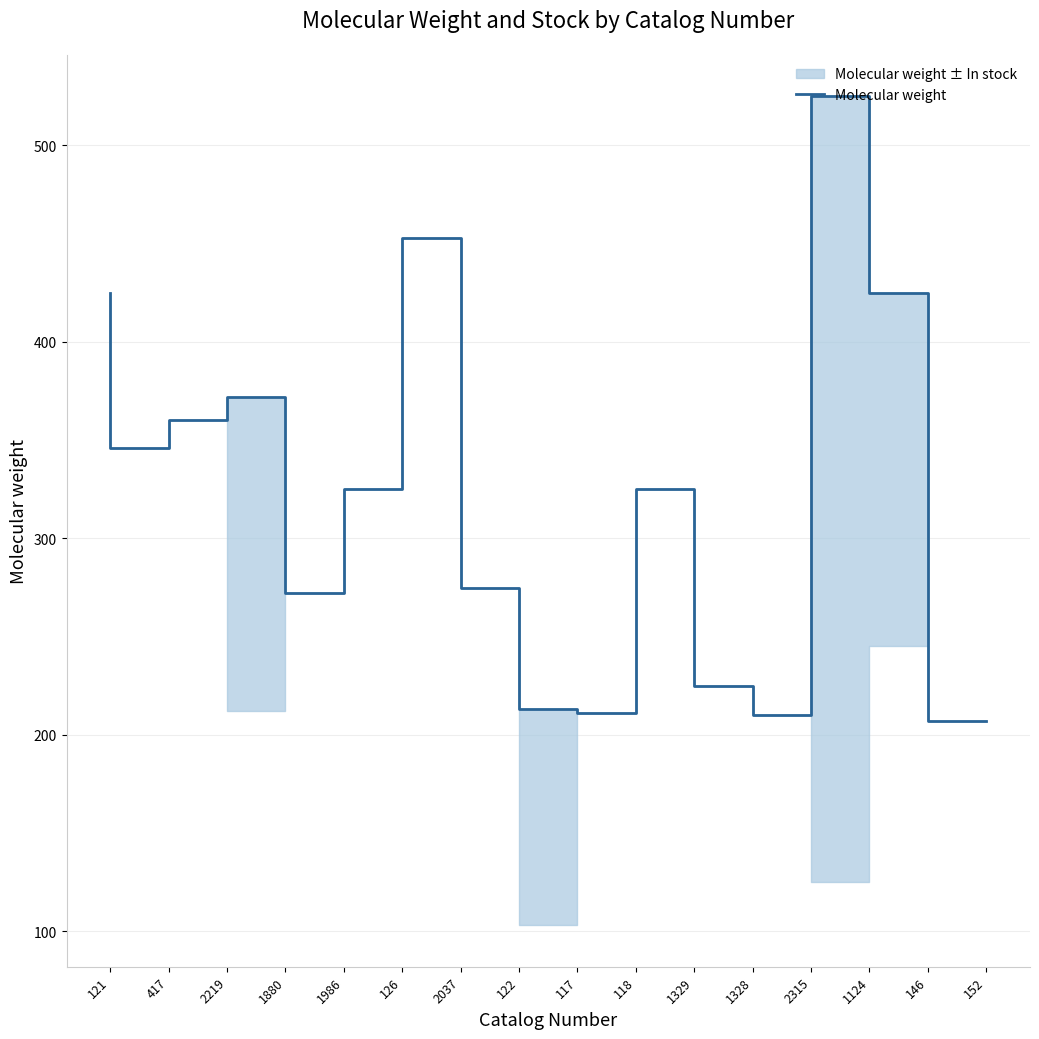

Count the number of categories in the chart.

16